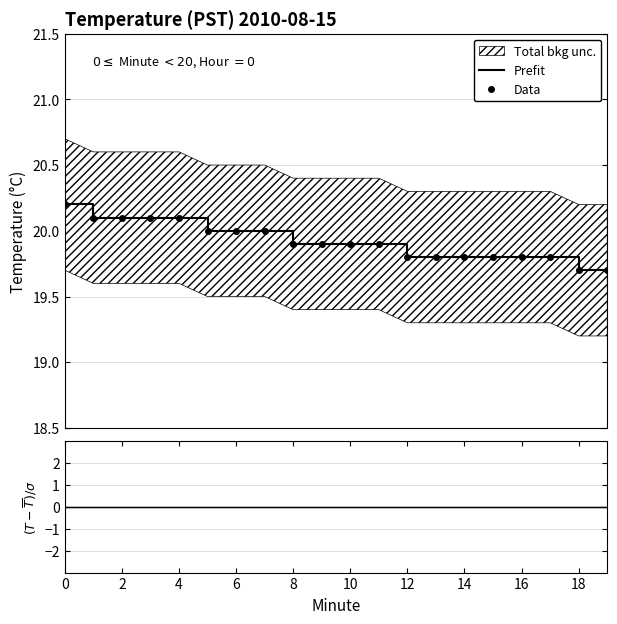

Which category has the lowest value in the Data series?

18